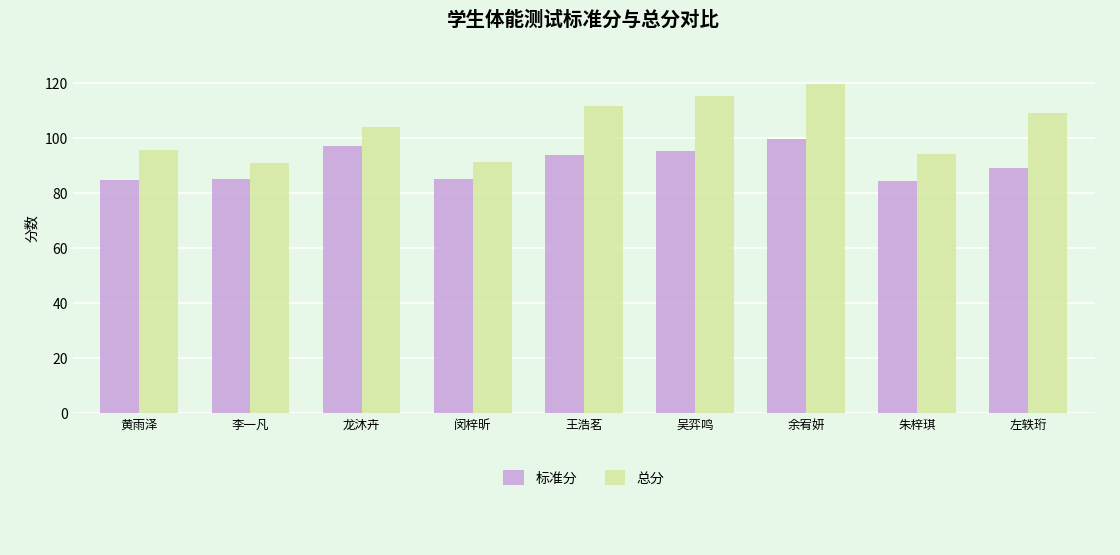

List the series in order of their overall mean, lowest first.

标准分, 总分